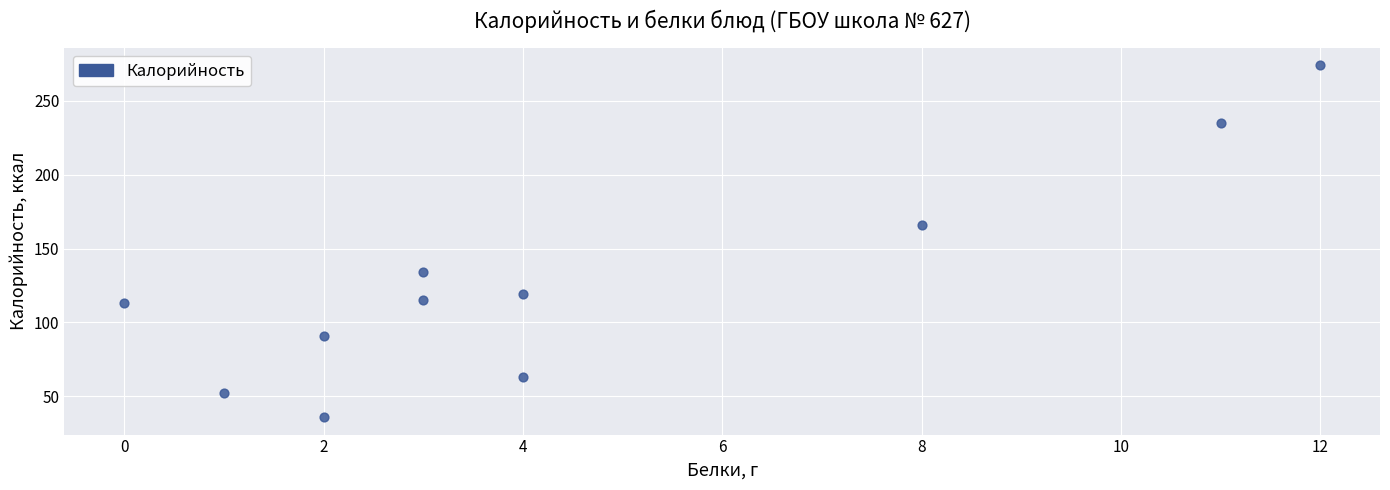

What is the average Y value?

127